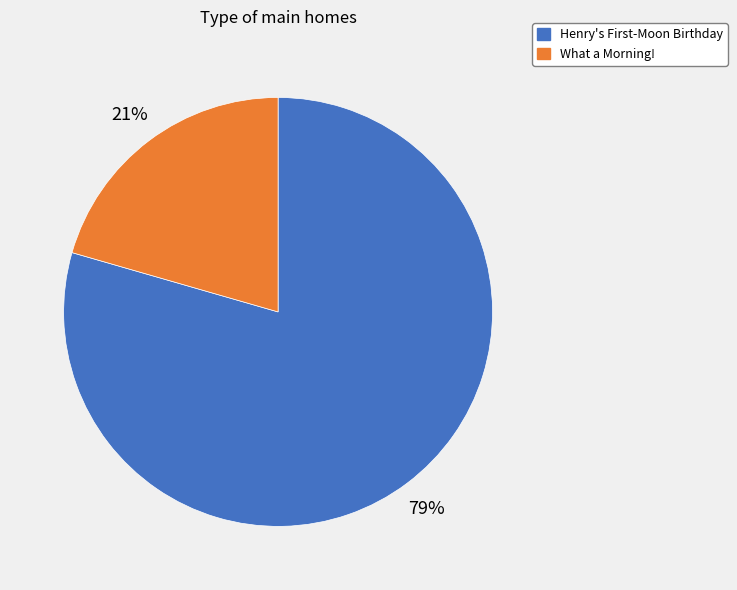

Which category has the smallest portion of the pie?

What a Morning!